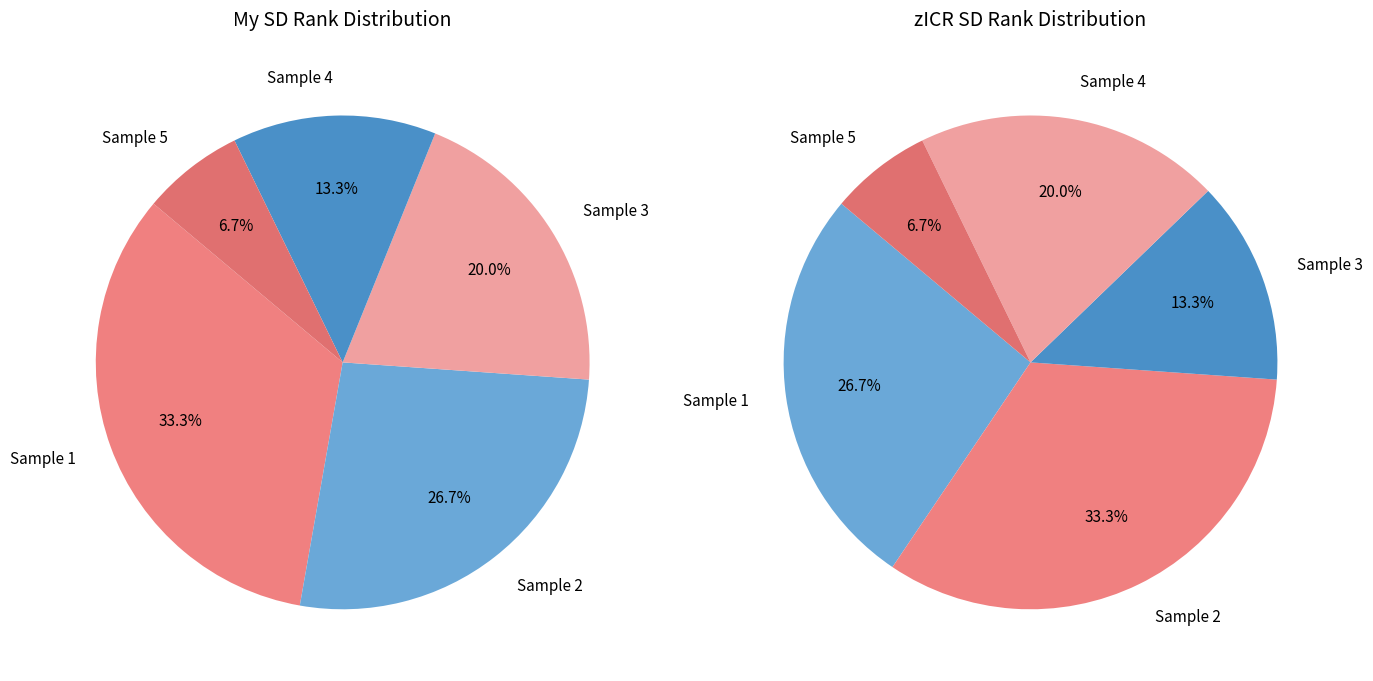

Is it true that values_zicr_rank is 36% of the pie?

False